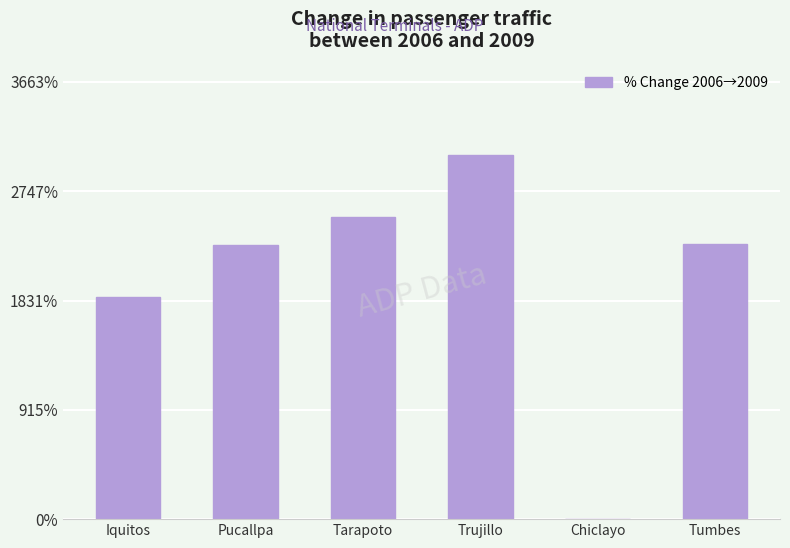

What is the maximum value shown in the chart?

3052.8